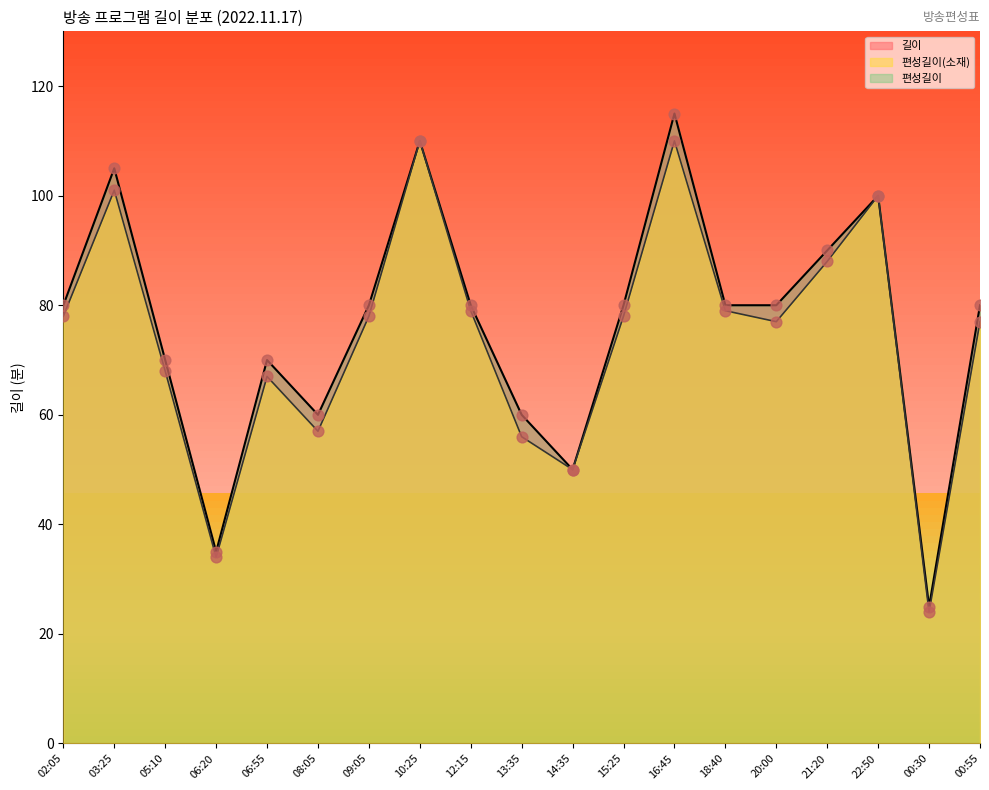

Which series contains the lowest Y value?

편성길이(소재)